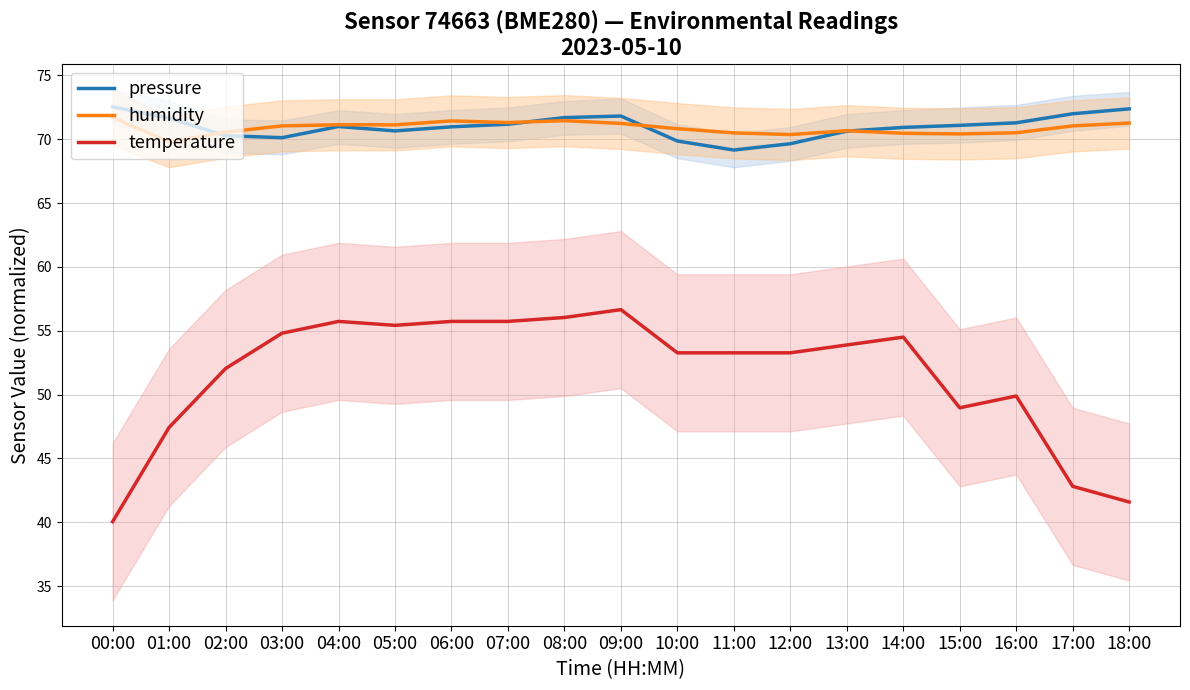

Reading left to right, list all the values displayed in this chart.

pressure: 72.5	71.6	70.3	70.1	71.0	70.6	71.0	71.2	71.7	71.8	69.9	69.1	69.6	70.6	70.9	71.1	71.3	72.0	72.4
humidity: 71.7	69.8	70.5	71.0	71.1	71.1	71.4	71.3	71.5	71.2	70.8	70.5	70.4	70.7	70.5	70.4	70.5	71.0	71.3
temperature: 40.0	47.4	52.0	54.8	55.7	55.4	55.7	55.7	56.0	56.7	53.3	53.3	53.3	53.9	54.5	49.0	49.9	42.8	41.6